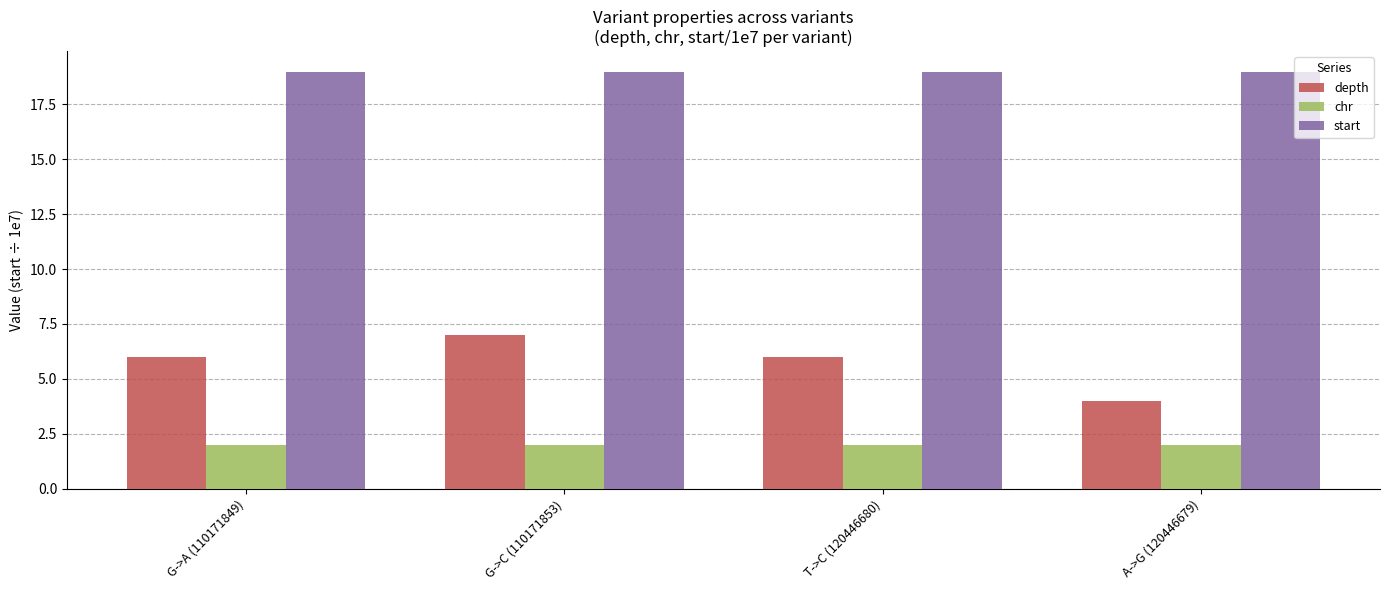

What is the value of the start bar at the 3rd from the left?

19.0